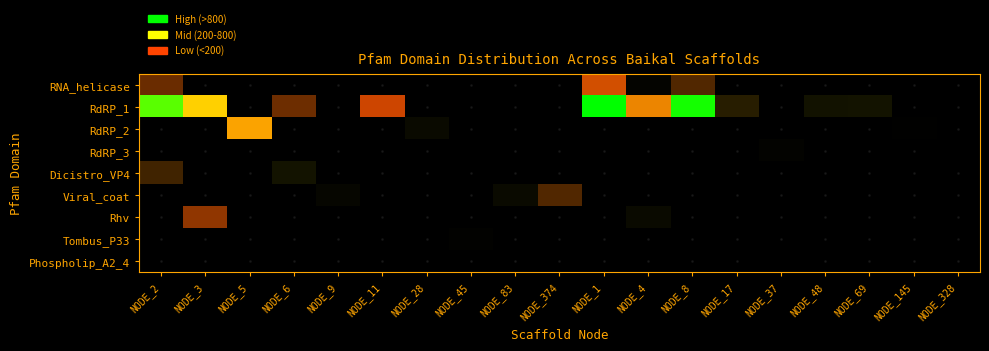

How many series are shown in this chart?

9